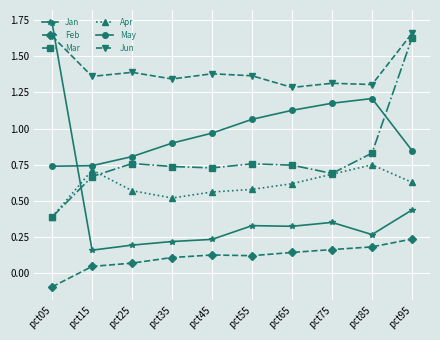

What is the value of the Feb point at the 1st from the left?

-0.1